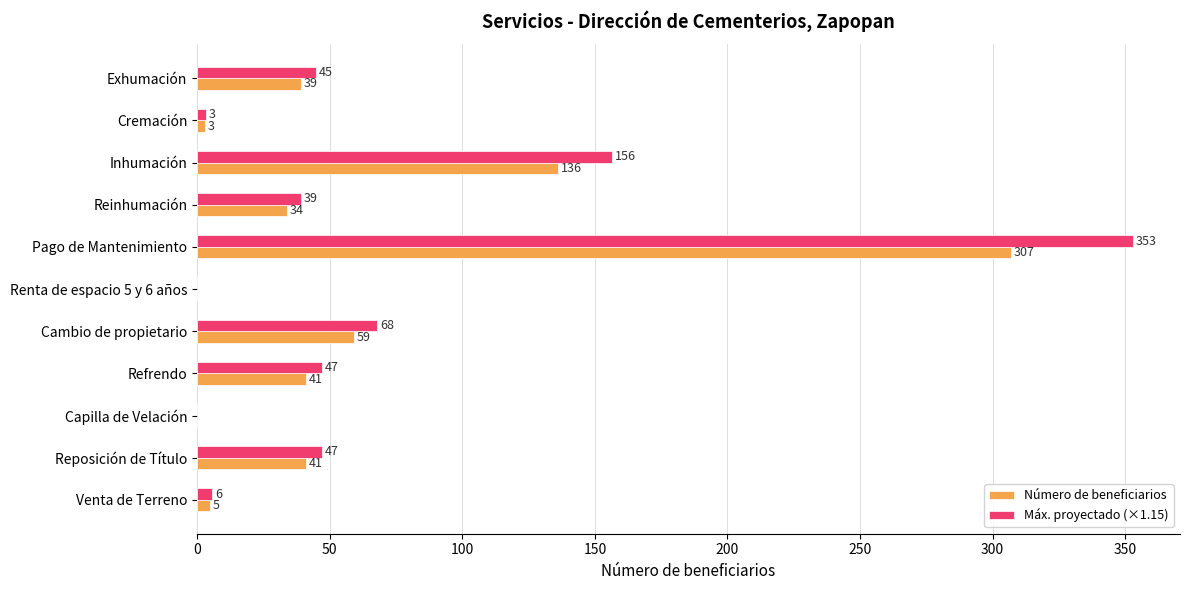

What is the sum of the Número de beneficiarios values at Reinhumación and Venta de Terreno?

39.0